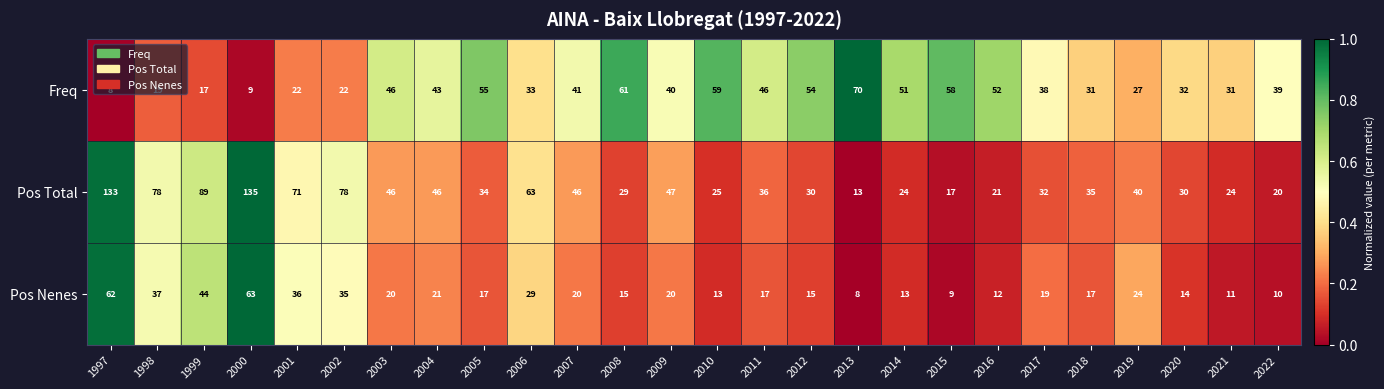

What is the average value of the Pos Nenes series?

23